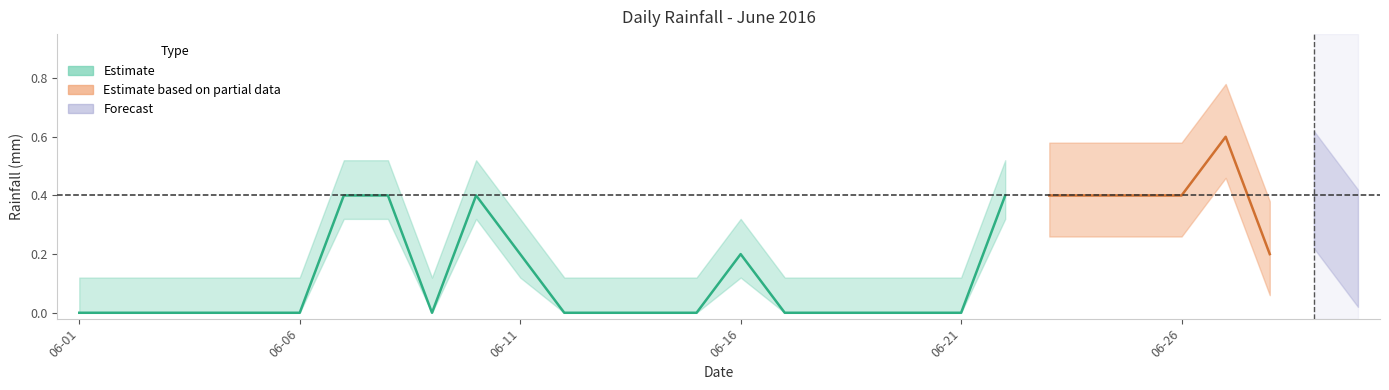

How many interior local valleys (lower than both neighbors) does the data have?

2